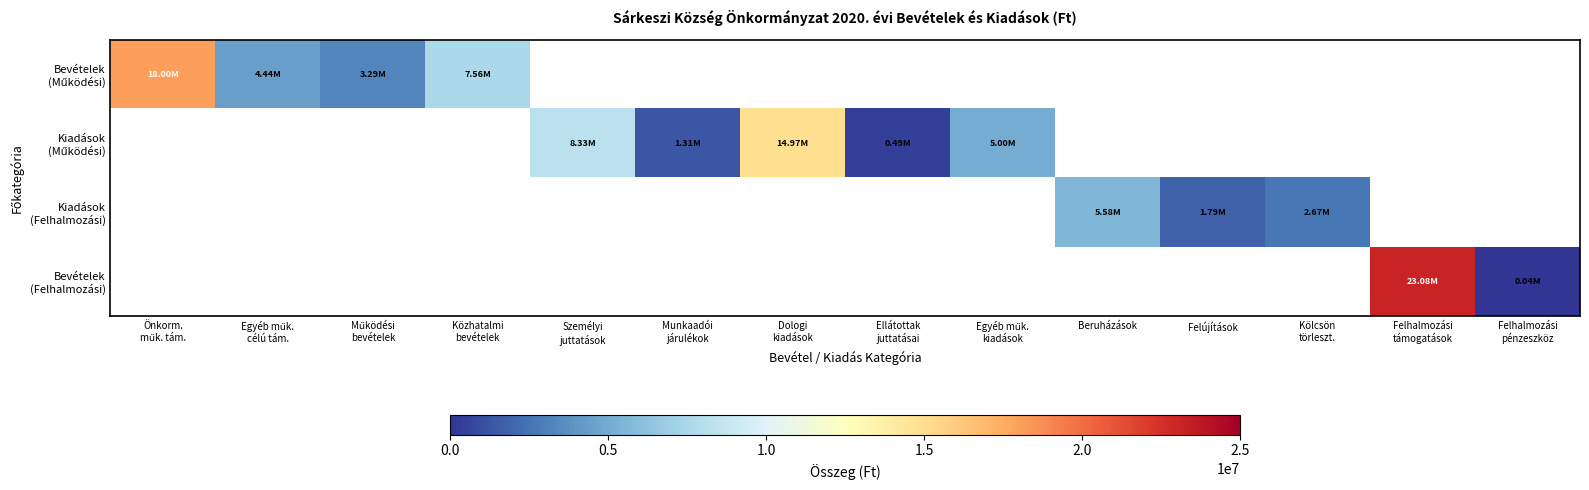

What is the spread (max minus min) of values at Ellátottak
juttatásai?

488000